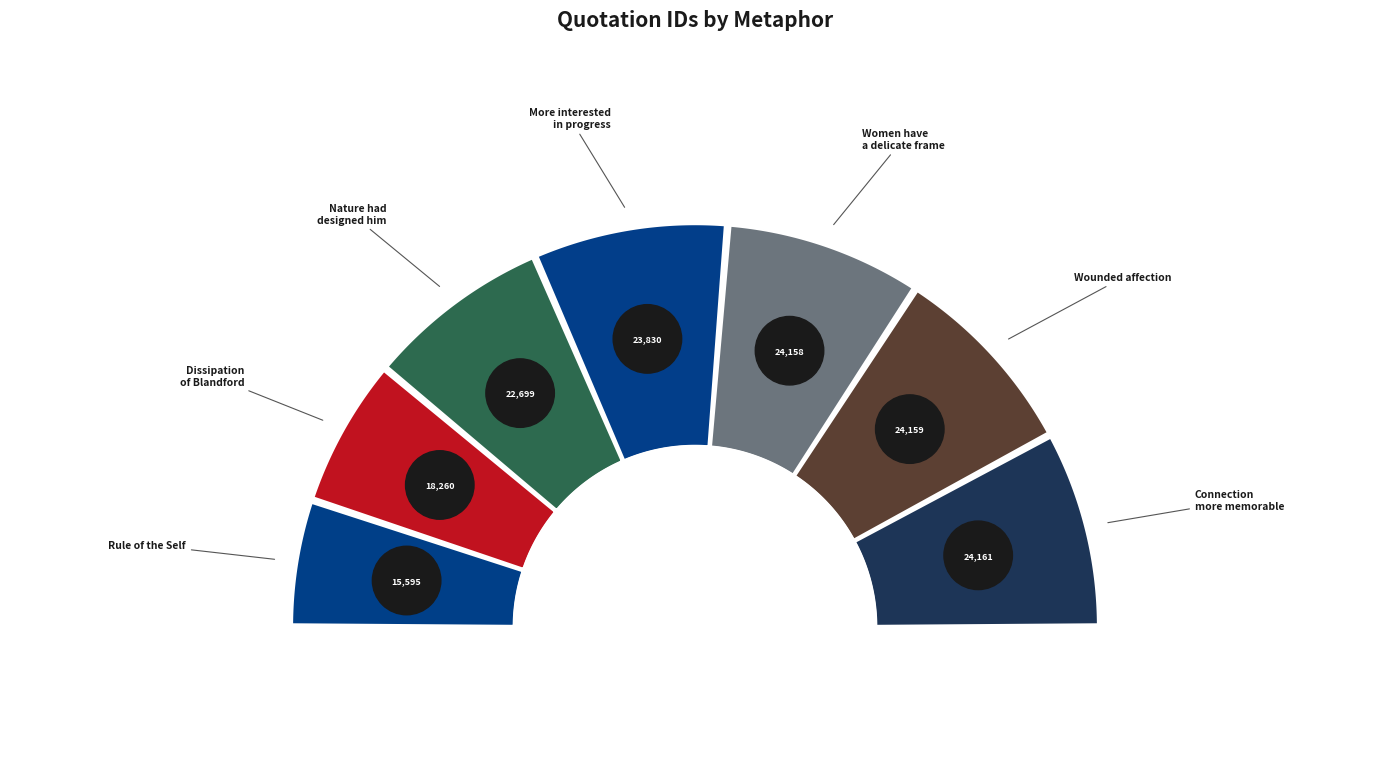

What is the smallest slice in the pie chart?

Rule of the Self